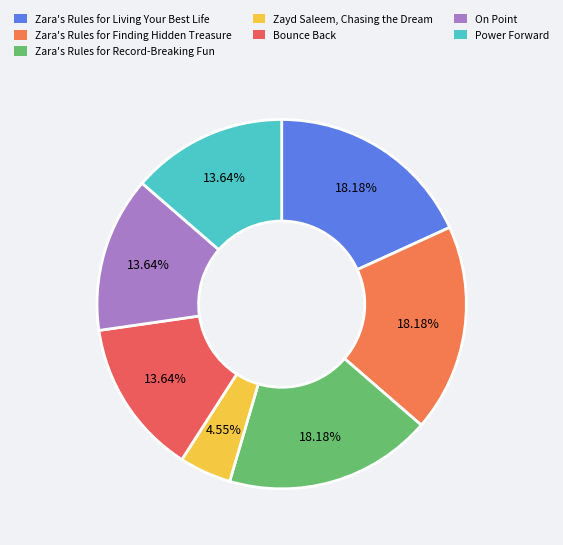

What is the change in value from Zara's Rules for Living Your Best Life to Power Forward?

-1